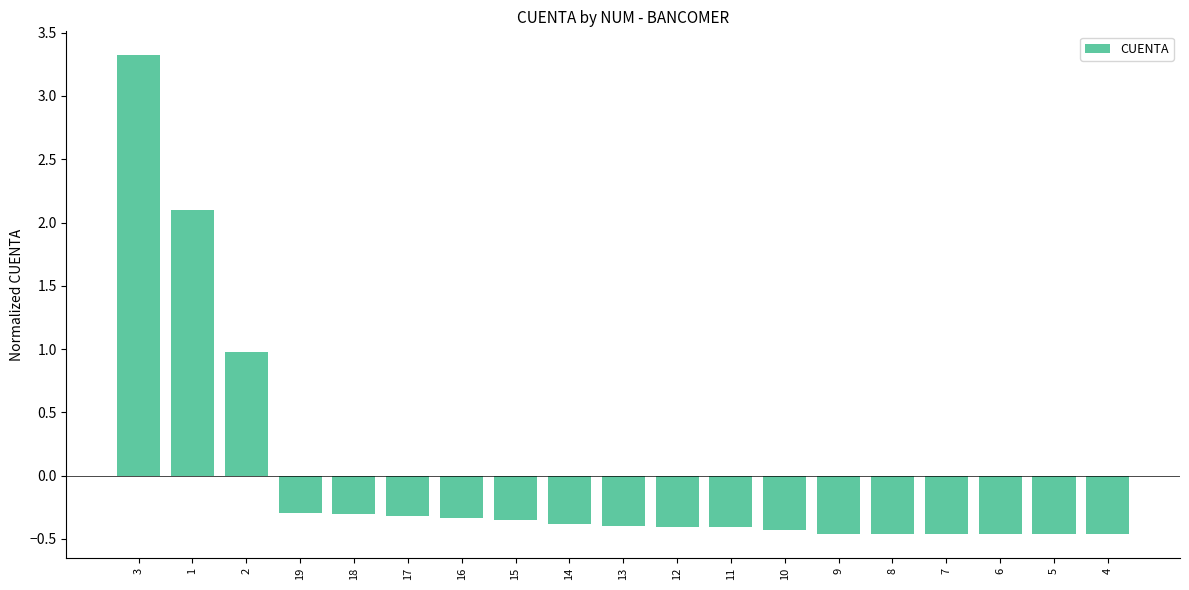

Between 3 and 19, which is larger?

3